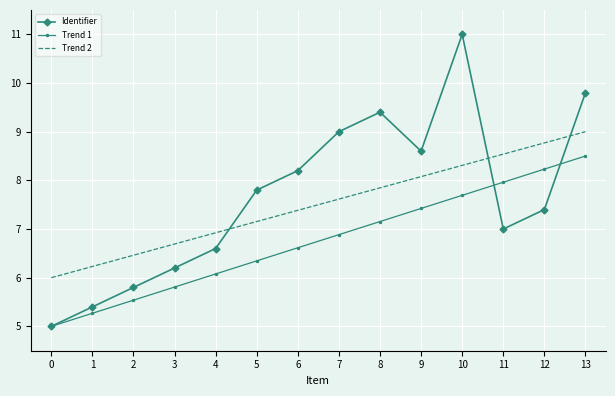

True or false: Trend 2 and Trend 1 intersect in this chart.

False